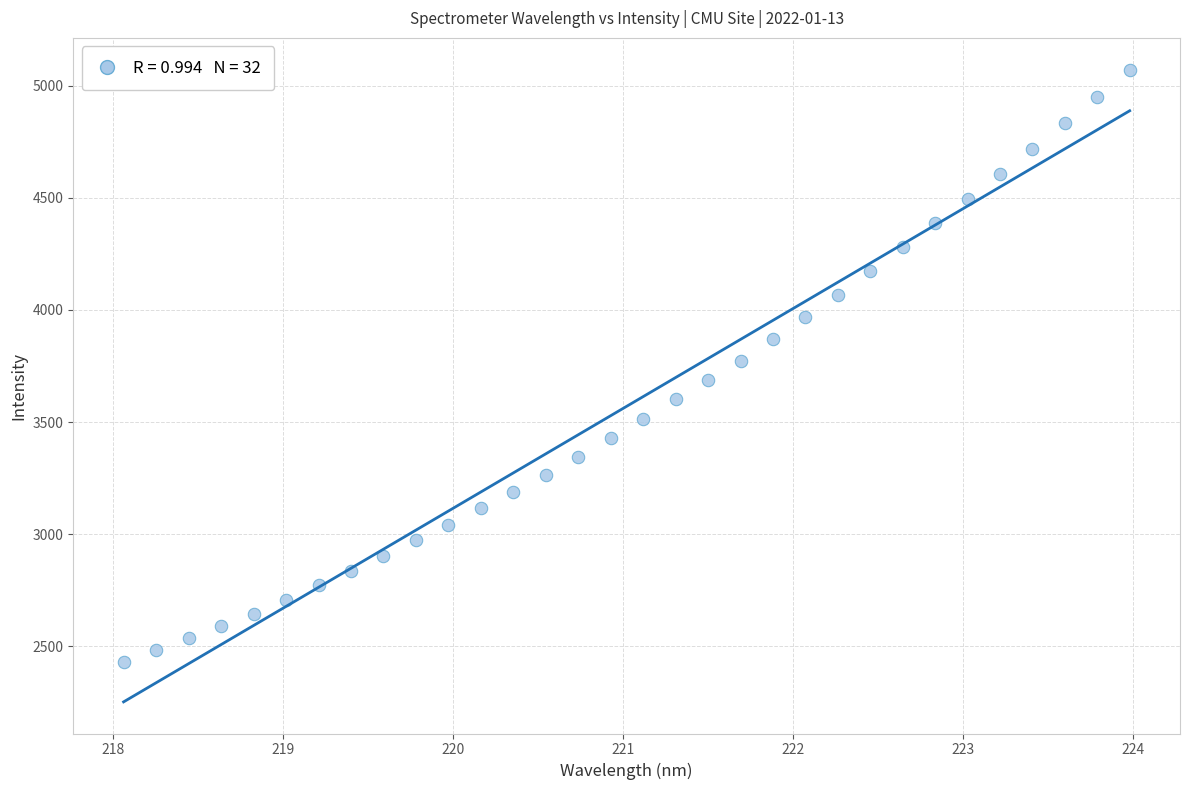

What is the range of X values (max minus min)?

5.9